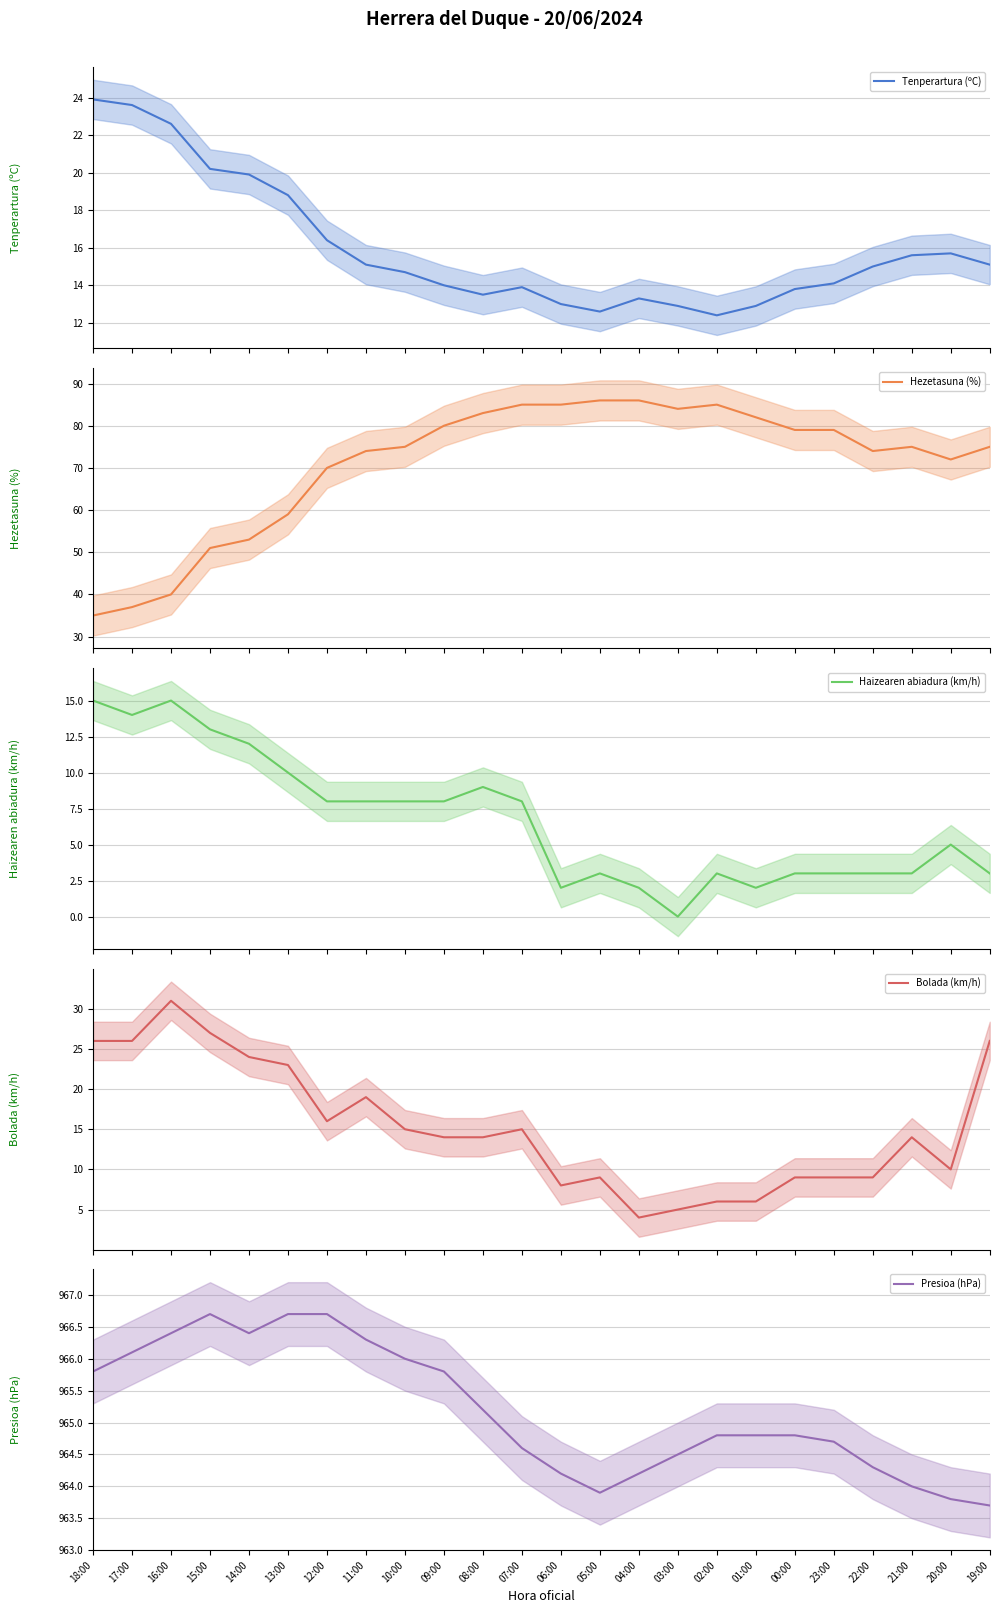

Rank the categories by Presioa (hPa) value from lowest to highest.

19:00, 20:00, 05:00, 21:00, 06:00, 04:00, 22:00, 03:00, 07:00, 23:00, 02:00, 01:00, 00:00, 08:00, 18:00, 09:00, 10:00, 17:00, 11:00, 16:00, 14:00, 15:00, 13:00, 12:00